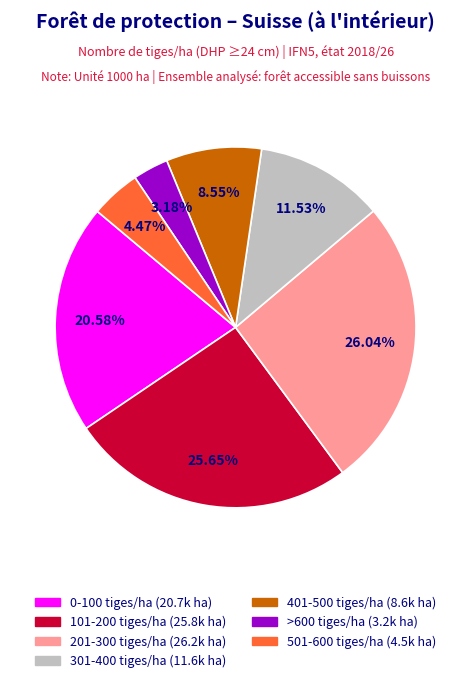

What is the ratio of the value at >600 tiges/ha to the value at 0-100 tiges/ha?

0.2